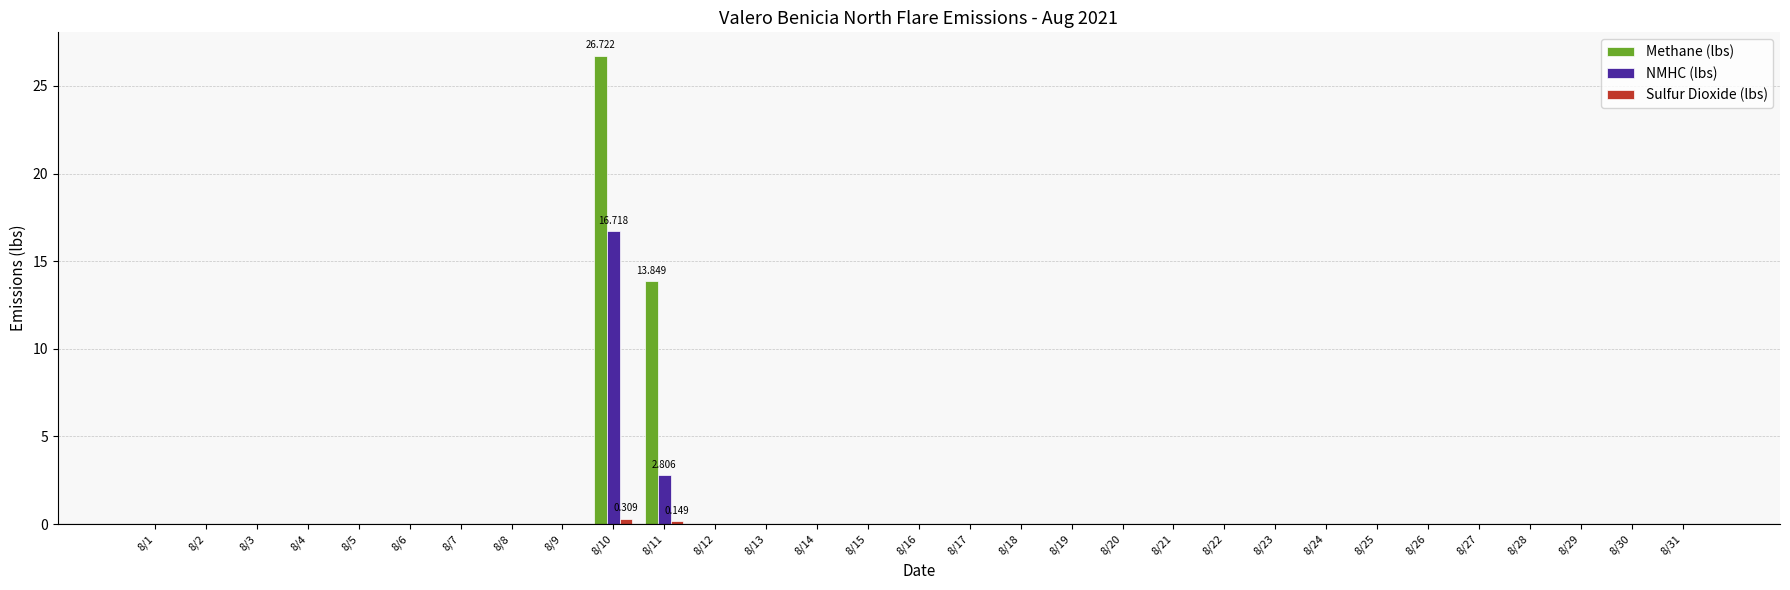

At which category is the sum across all series the highest?

8/10